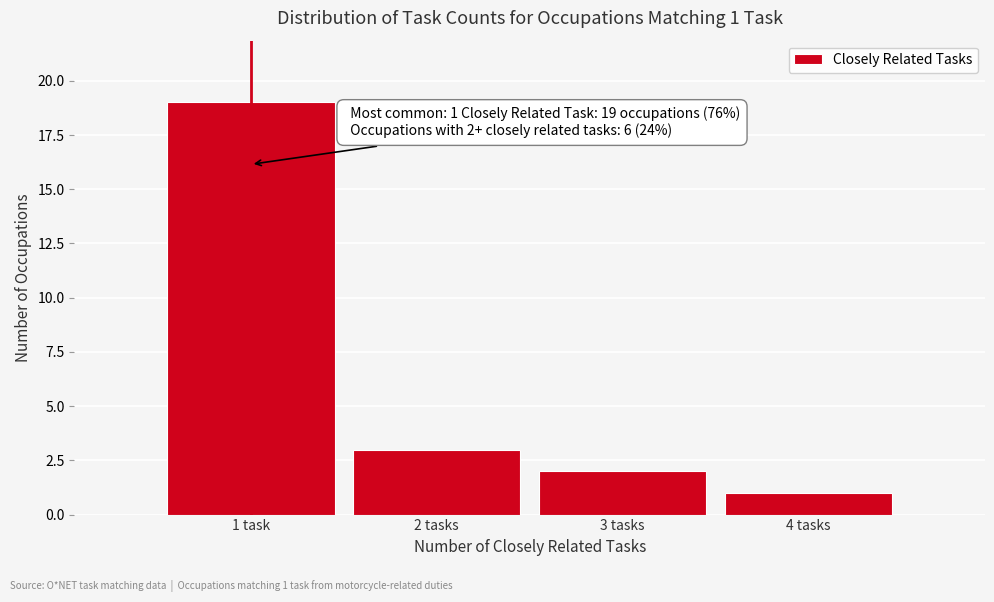

Reading left to right, what are all the values shown in this chart?

1 task=19	2 tasks=3	3 tasks=2	4 tasks=1